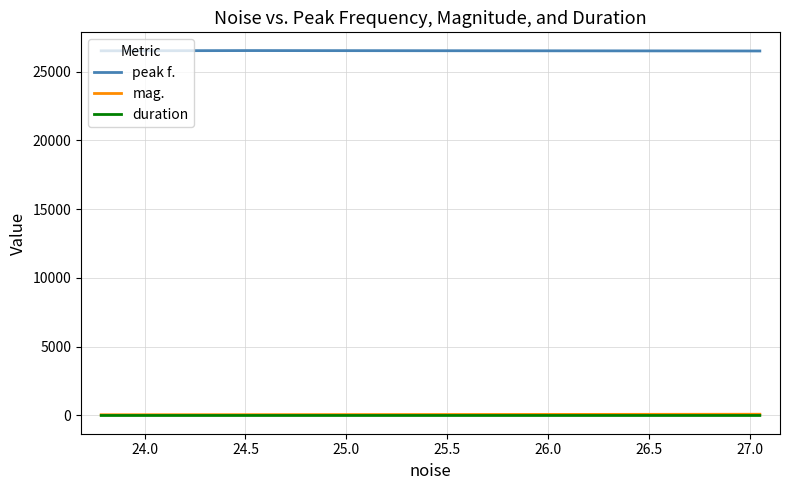

Which series has the largest total across all categories?

peak f.